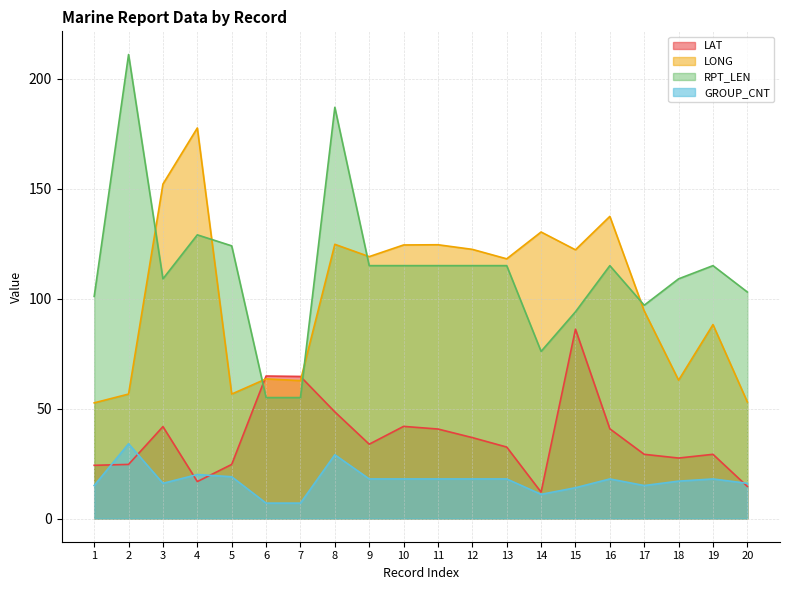

The value of GROUP_CNT at 7 is 3.9. True or false?

False